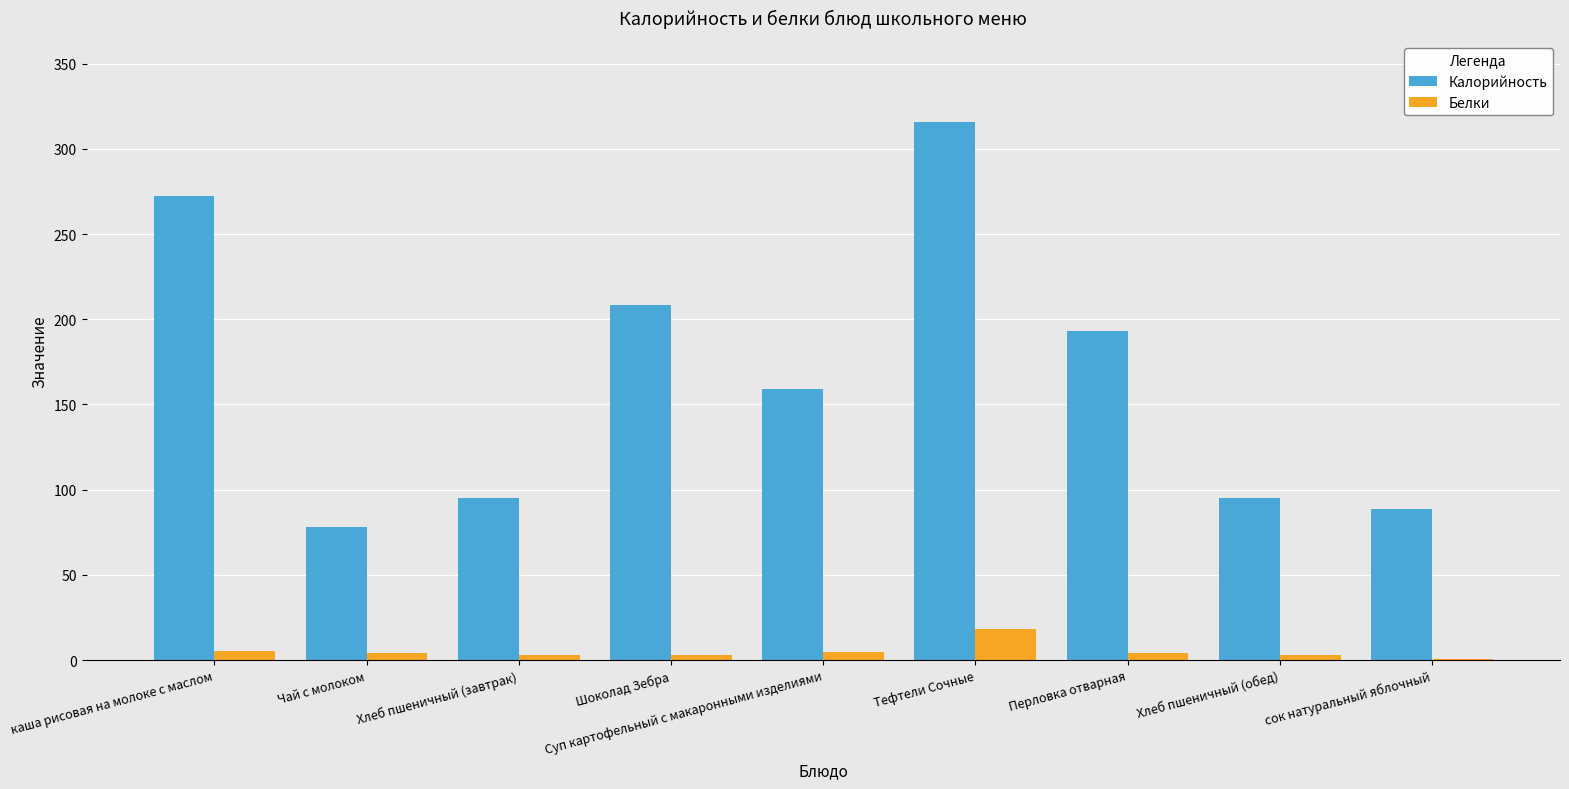

How many distinct data groups are displayed?

2